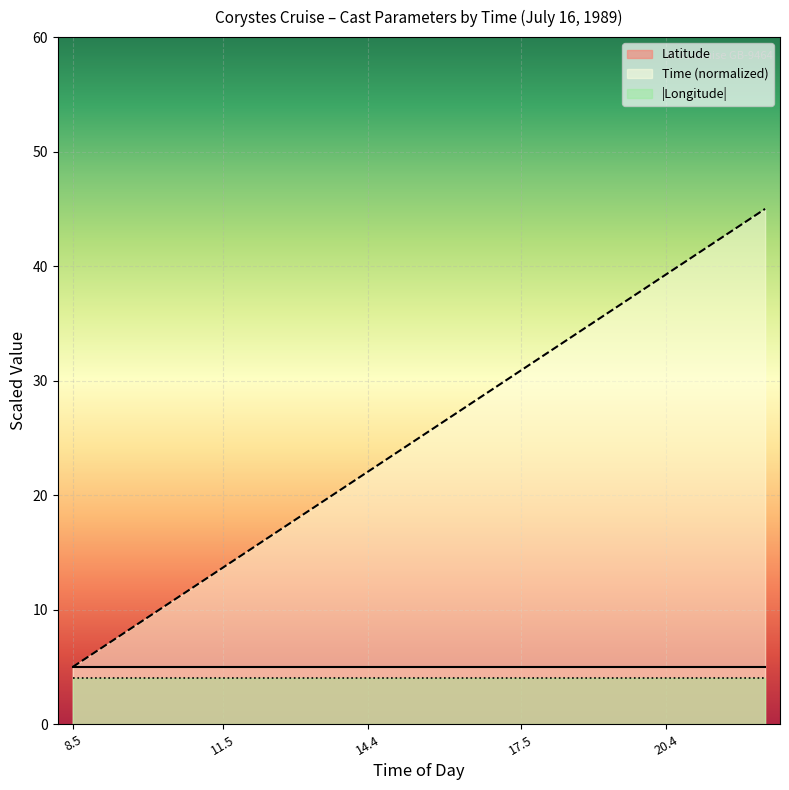

What is the difference between the maximum and second lowest values?

37.1